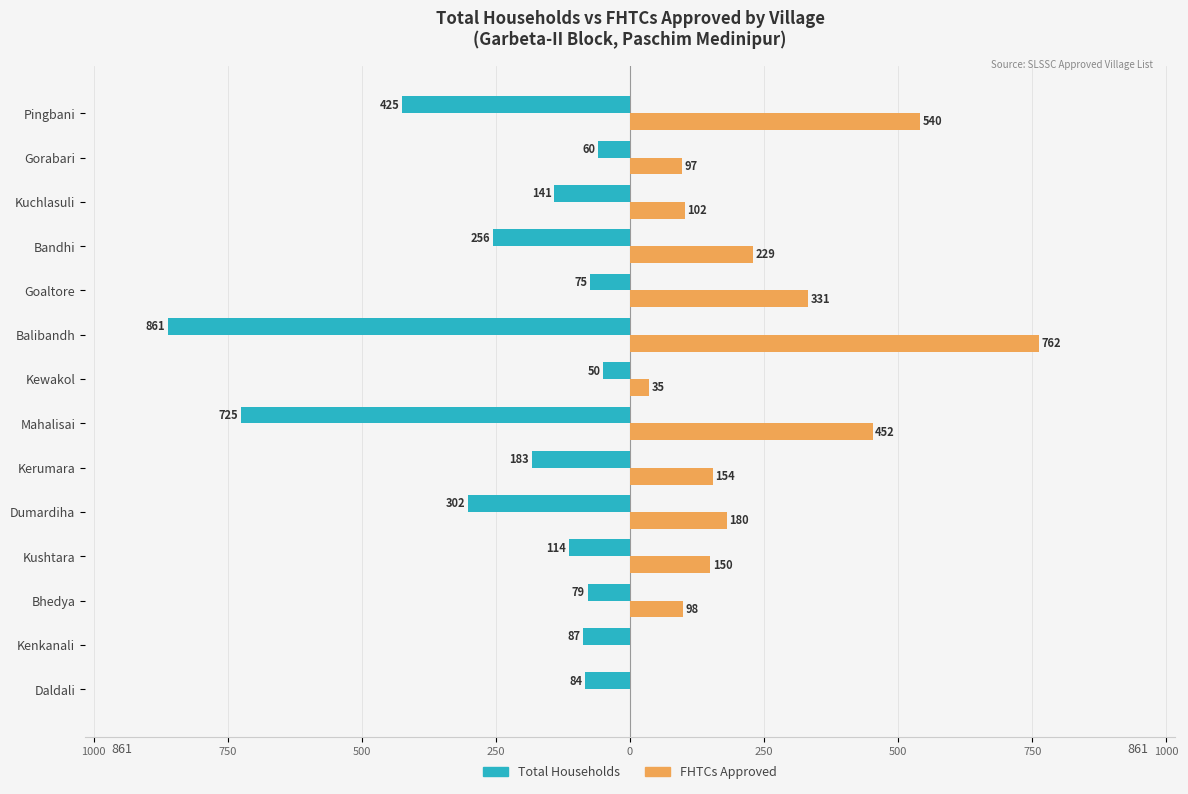

What are all the series names shown in the legend?

Total Households, FHTCs Approved